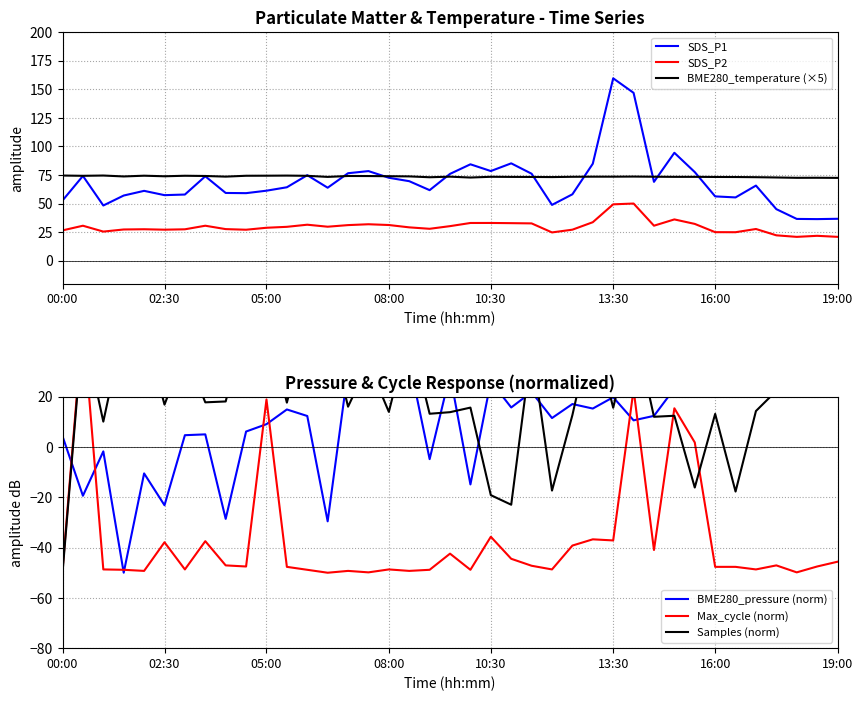

What is the difference between the BME280_pressure (norm) values at 14 and 28?

20.1